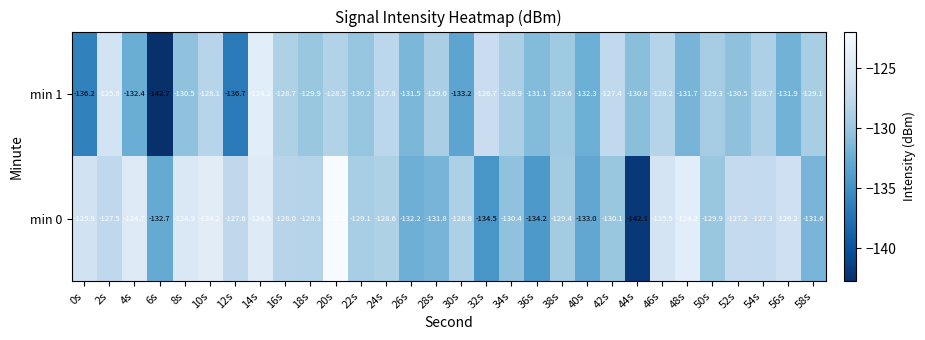

Where is min 0 nearest to the value -132?

26s